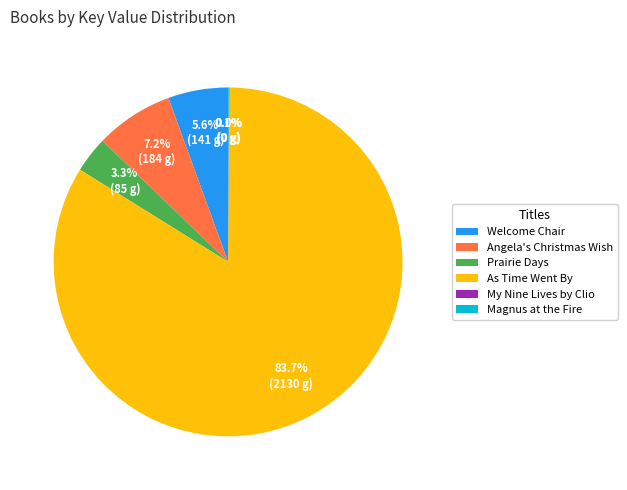

What percentage is NOT represented by Welcome Chair?

94.4%